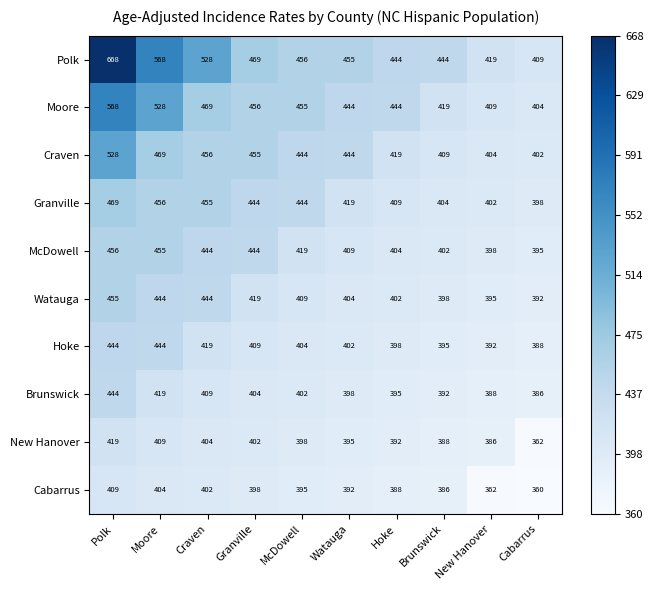

Which series changed the most between McDowell and New Hanover?

Moore